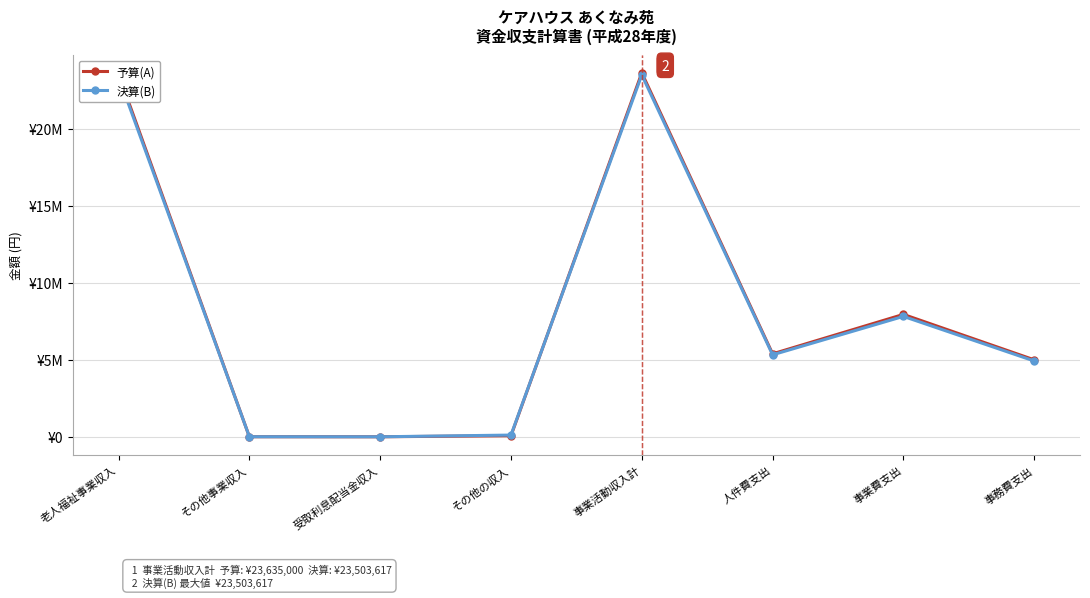

What are all the series names shown in the legend?

予算(A), 決算(B)